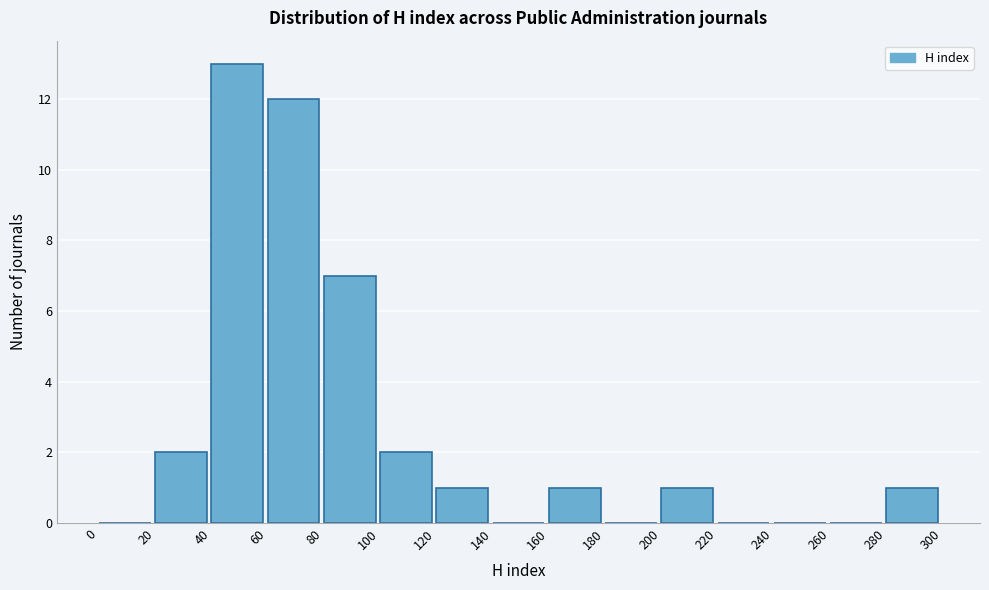

Reading left to right, list every bar in this chart as the range it spans on the x-axis followed by its height. The values are not printed on the chart, so give them approximately, as read against the axis.

0 to 20: 0
20 to 40: 2
40 to 60: 13
60 to 80: 12
80 to 100: 7
100 to 120: 2
120 to 140: 1
140 to 160: 0
160 to 180: 1
180 to 200: 0
200 to 220: 1
220 to 240: 0
240 to 260: 0
260 to 280: 0
280 to 300: 1